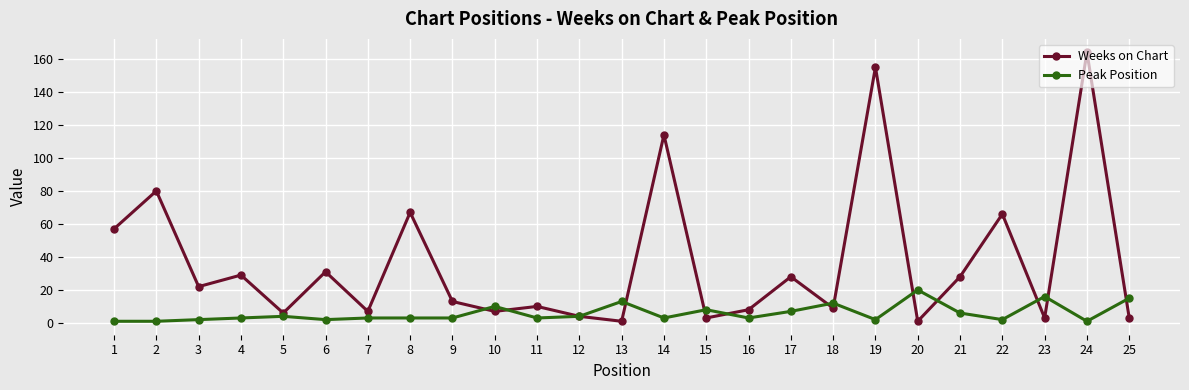

What are all the series names shown in the legend?

Weeks on Chart, Peak Position